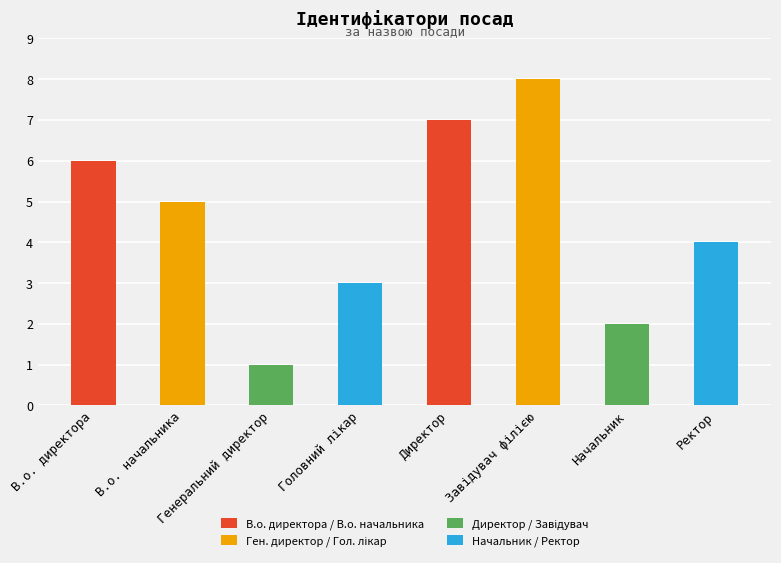

What is the value of the 2nd bar from the left?

5